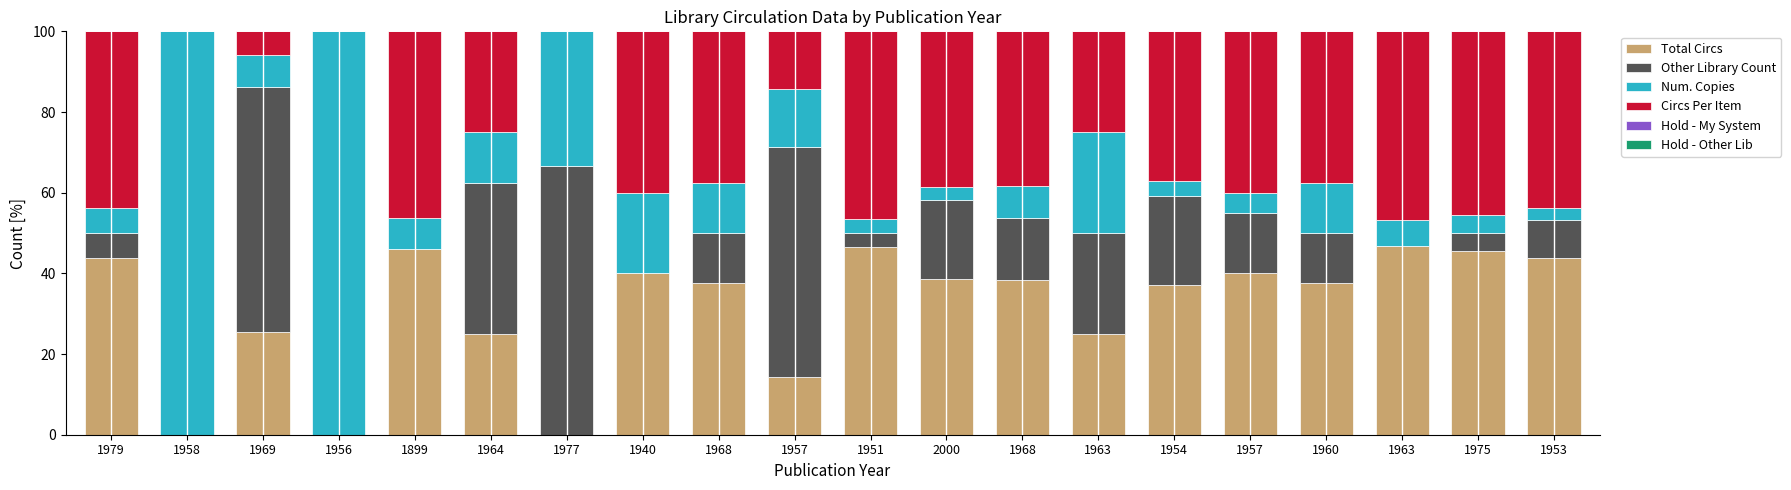

Does the chart contain stacked bars?

Yes